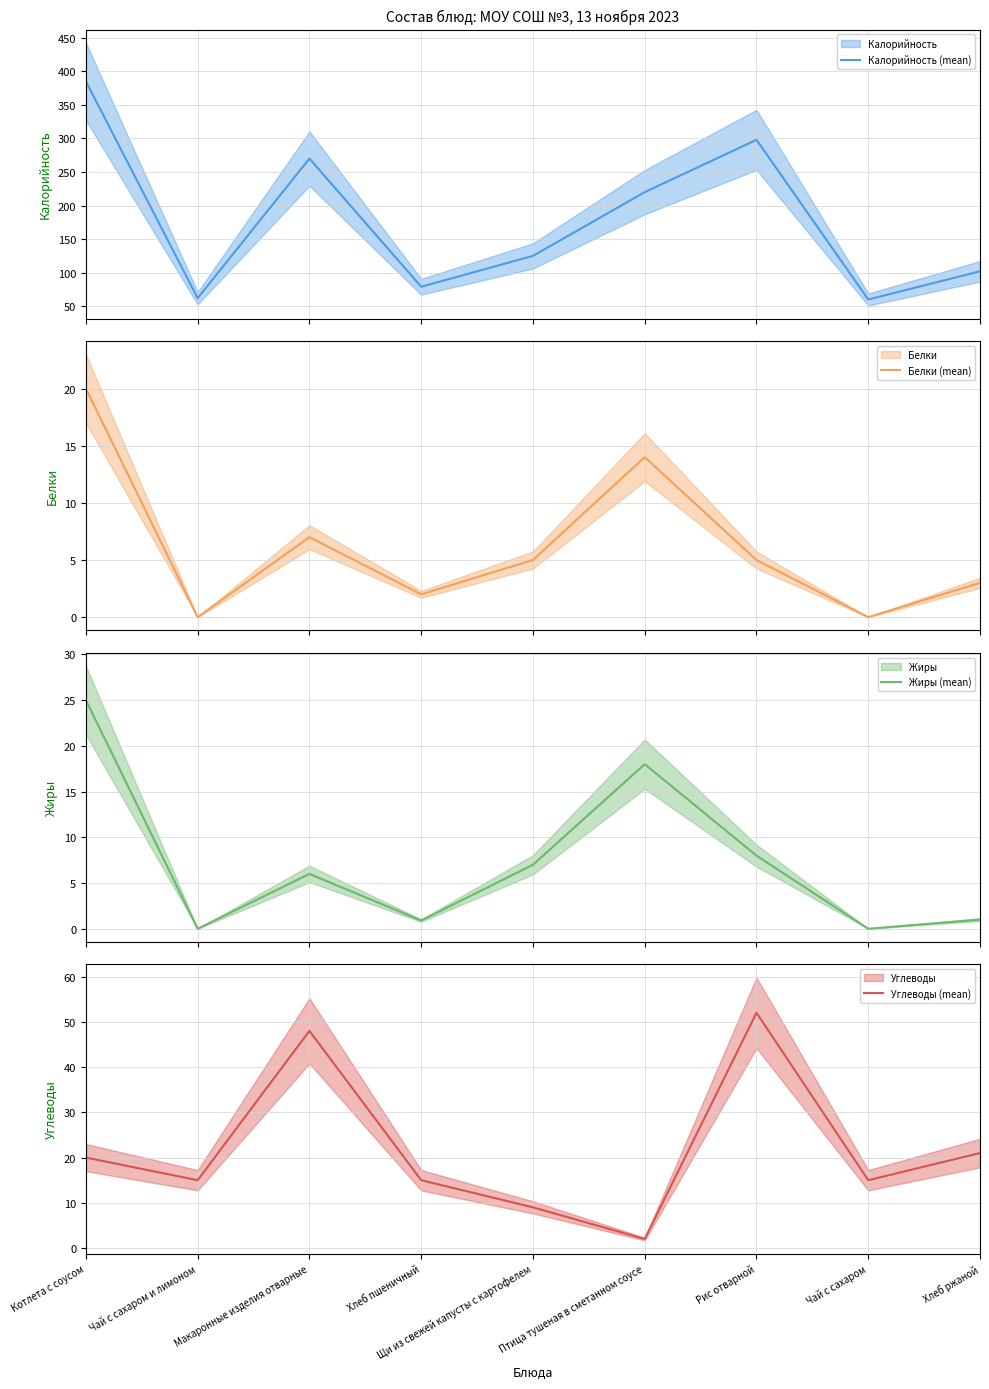

List the series in order of their peak value, highest first.

Калорийность (mean), Углеводы (mean), Жиры (mean), Белки (mean)